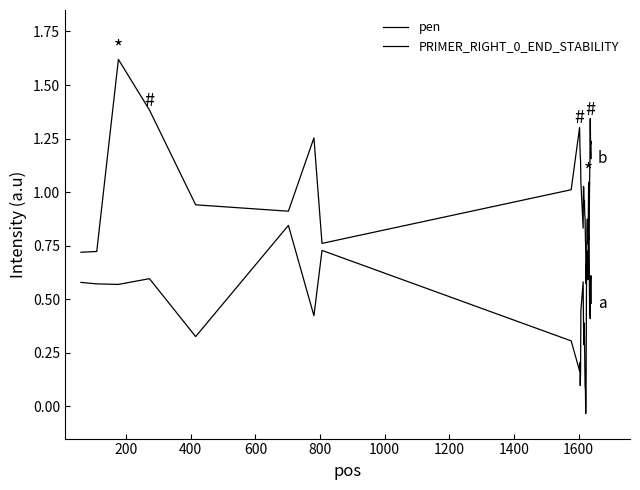

What is the maximum value for pen?

1.6